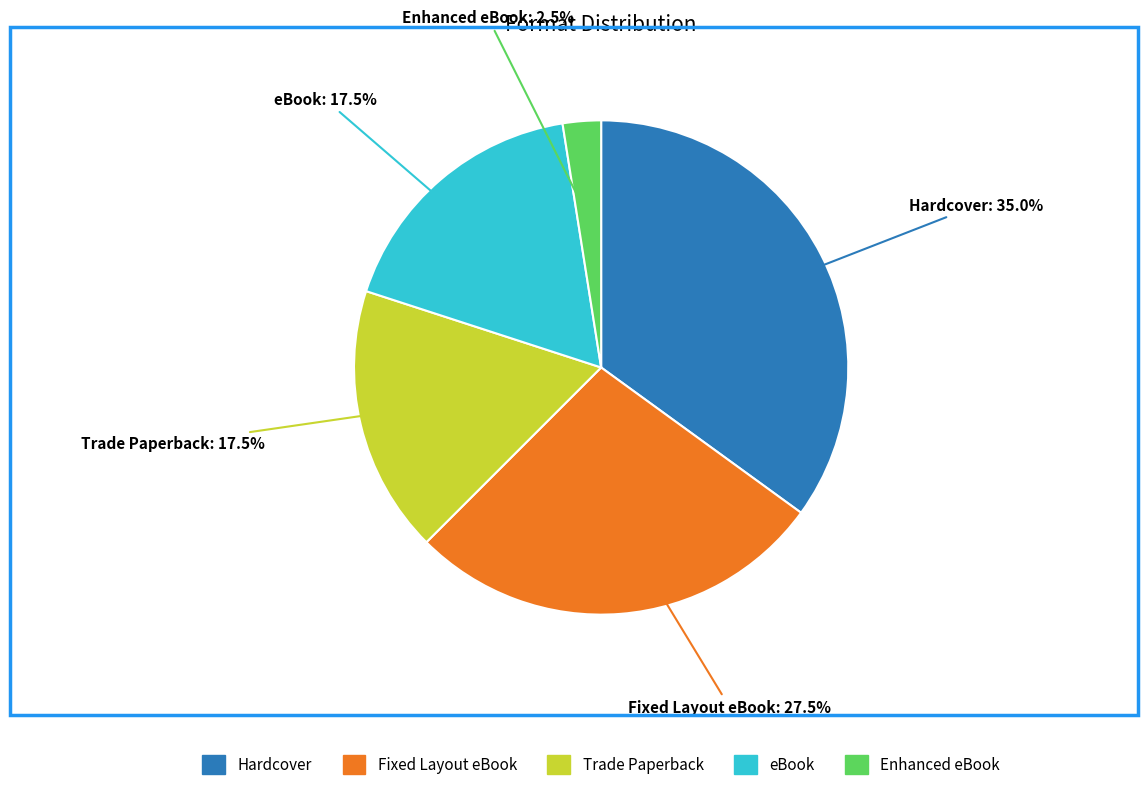

To the nearest percent, what is the average slice percentage?

20%